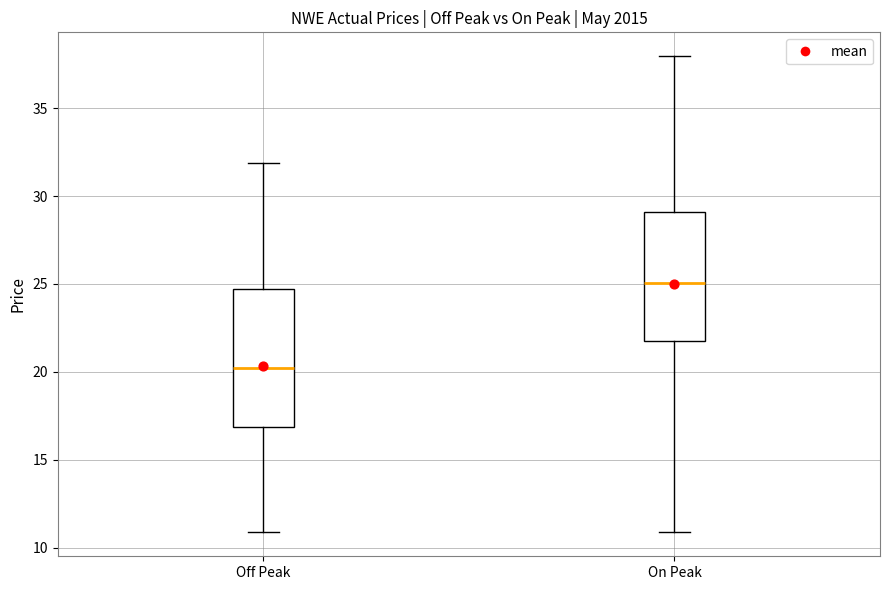

Where does the lower whisker of the box for On Peak end on the y-axis? The values are not printed on the chart, so give them approximately, as read against the axis.

11.0